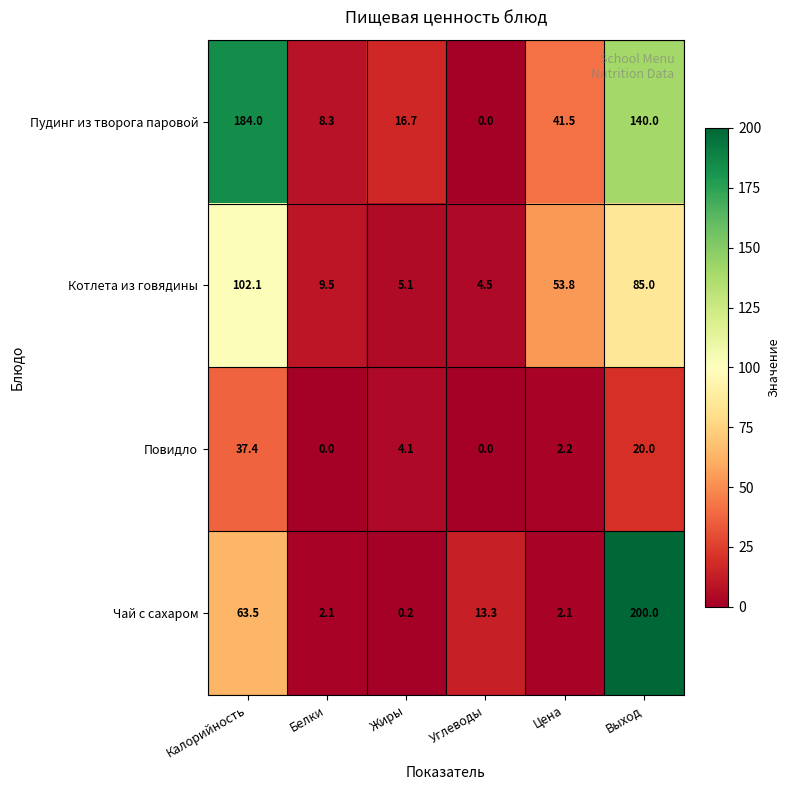

How many data points does each series have?

6